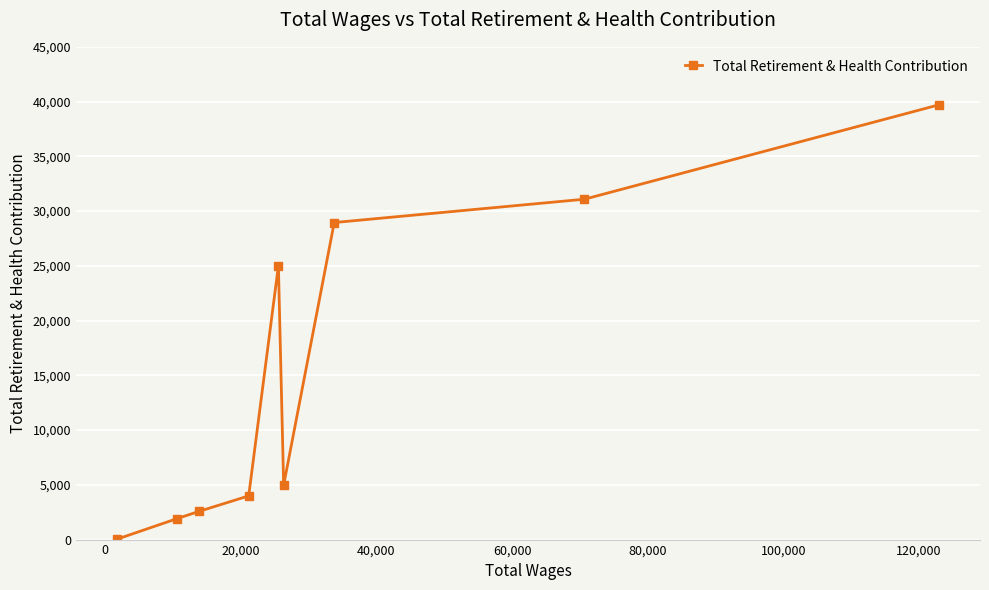

What is the difference between the maximum and minimum values?

39666